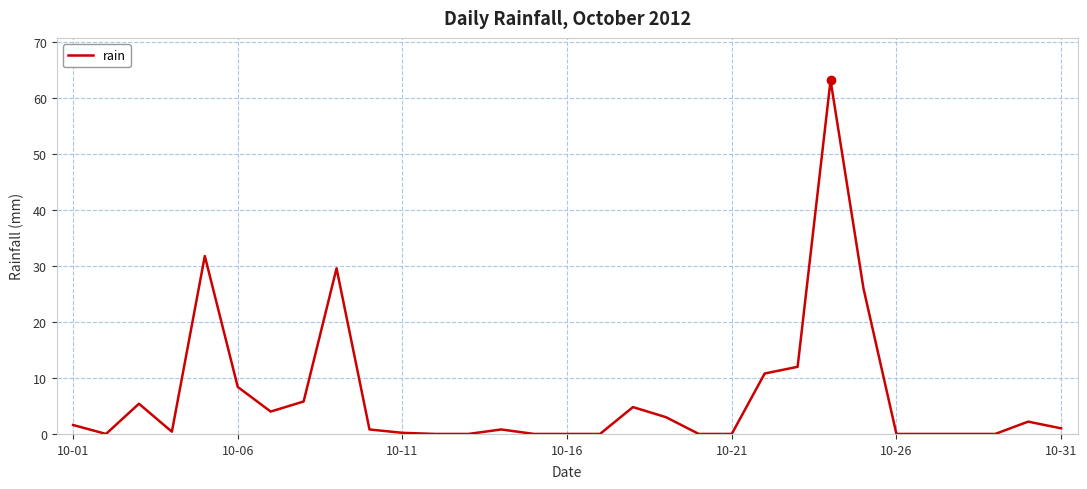

What is the maximum value shown in the chart?

63.2